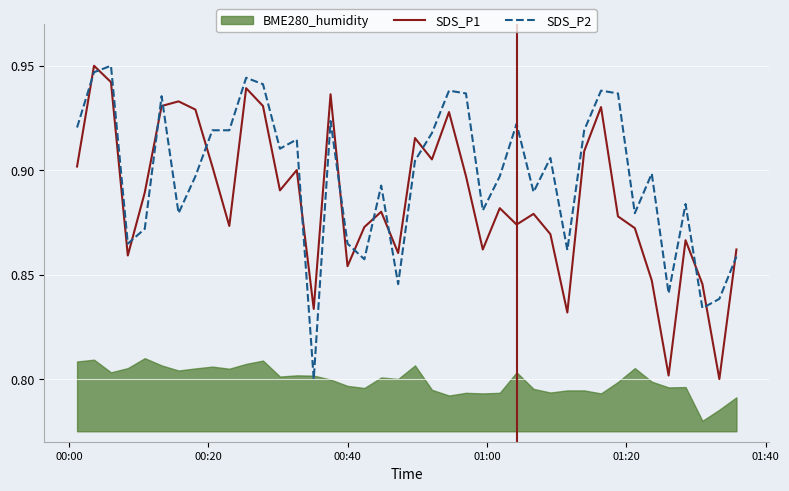

How many interior local peaks does the SDS_P1 series have?

12